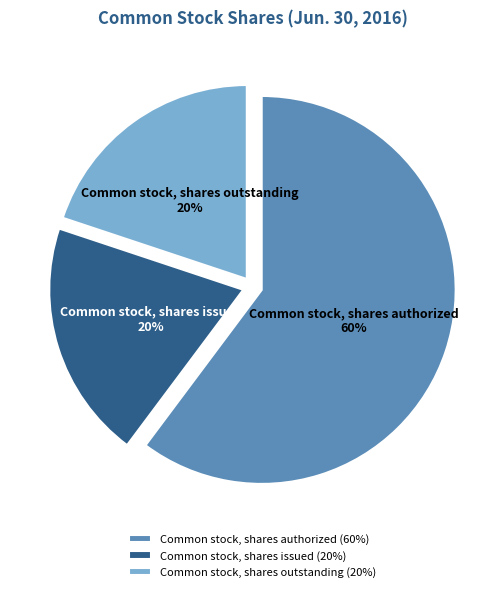

How many slices are in this pie chart?

3